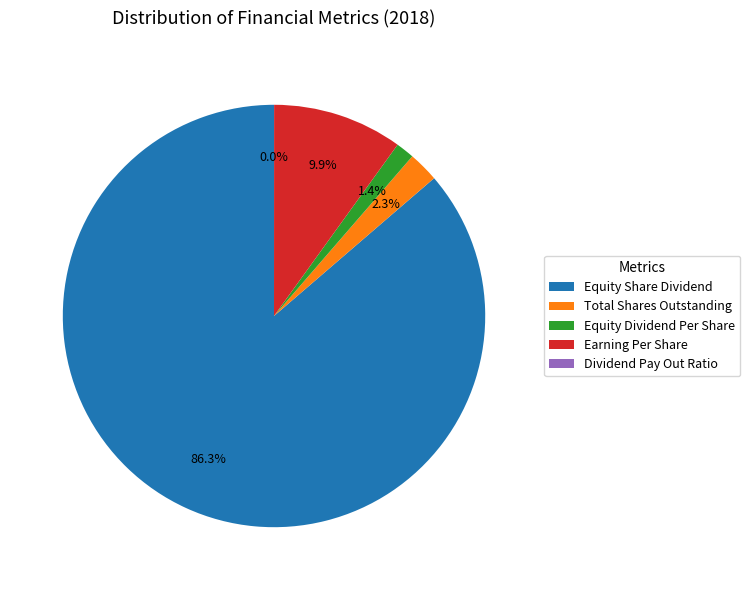

Is the sum of Equity Dividend Per Share and Equity Share Dividend greater than half?

Yes